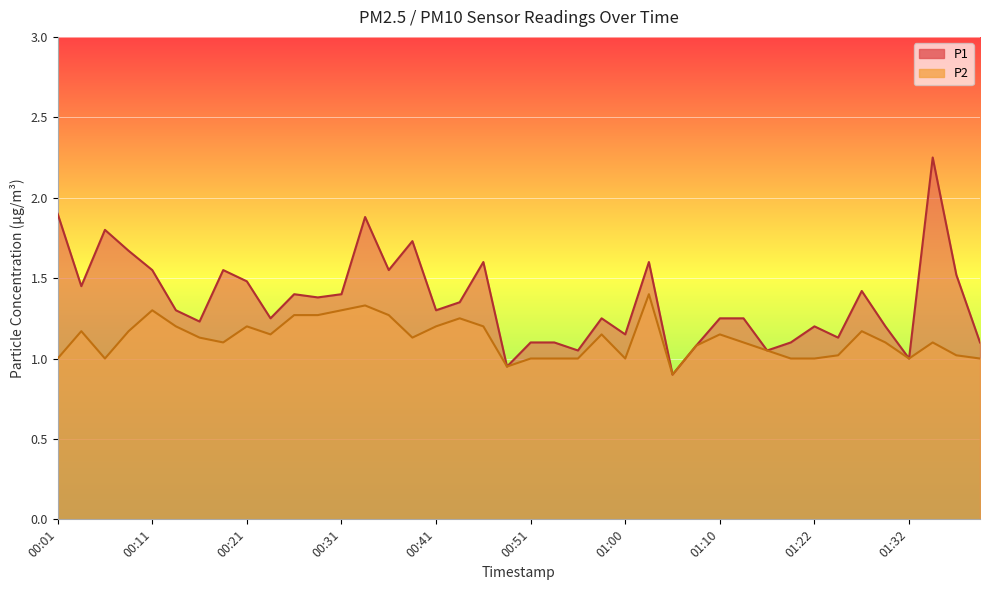

Rank the series by their maximum value, from highest to lowest.

P1, P2